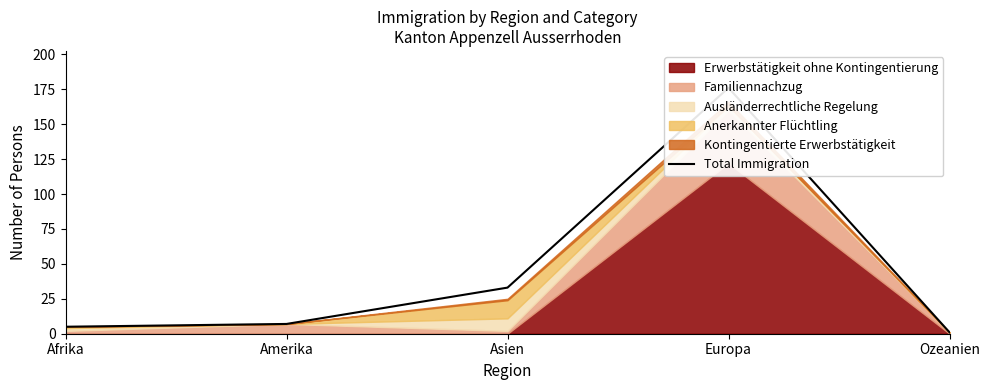

Is it true that the value at Asien is 33?

True